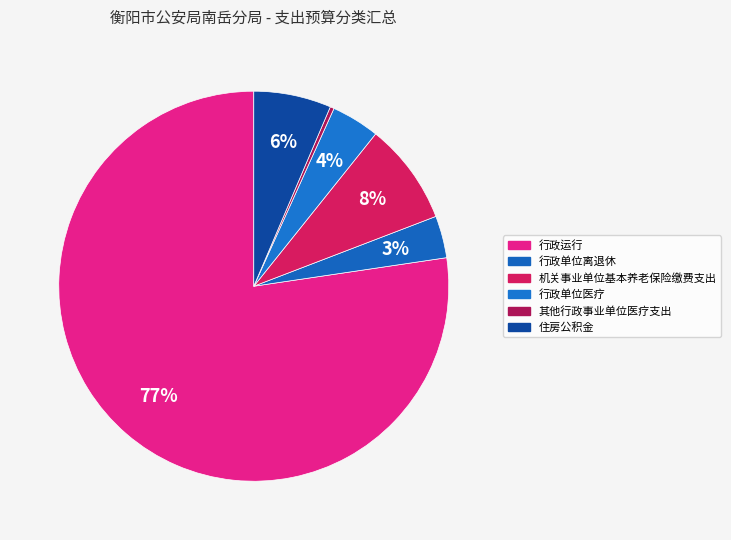

To the nearest percent, what is the difference between the 机关事业单位基本养老保险缴费支出 and 行政单位离退休 slice percentages?

5%